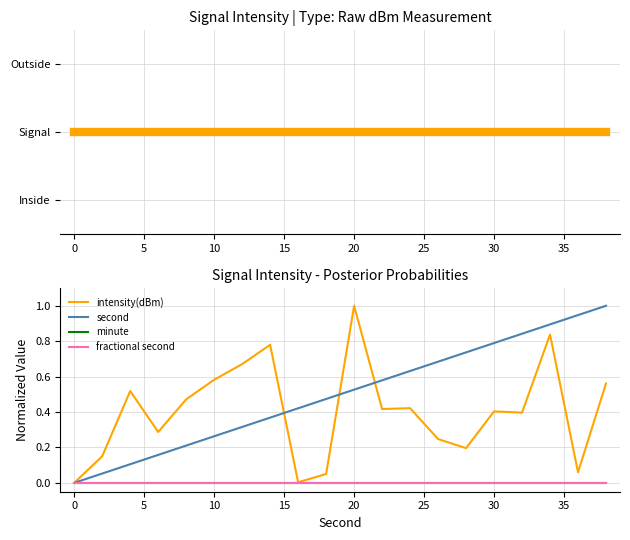

What are all the series names shown in the legend?

intensity(dBm), second, minute, fractional second